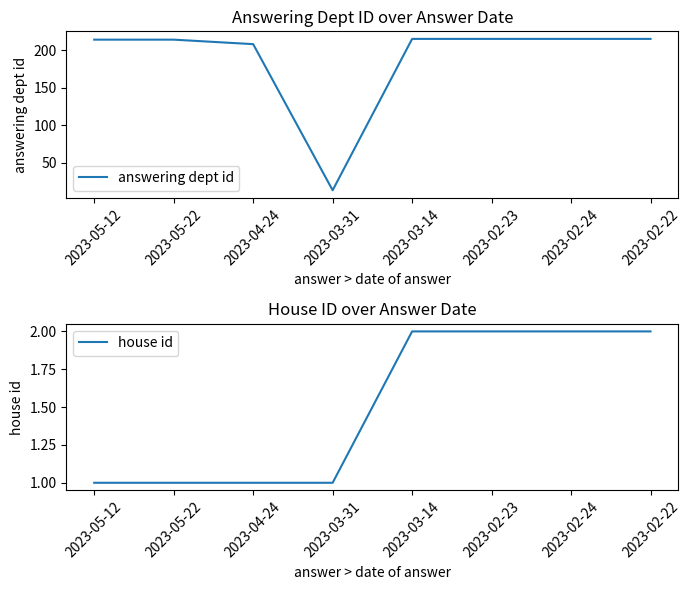

Does the chart have visible grid lines?

No